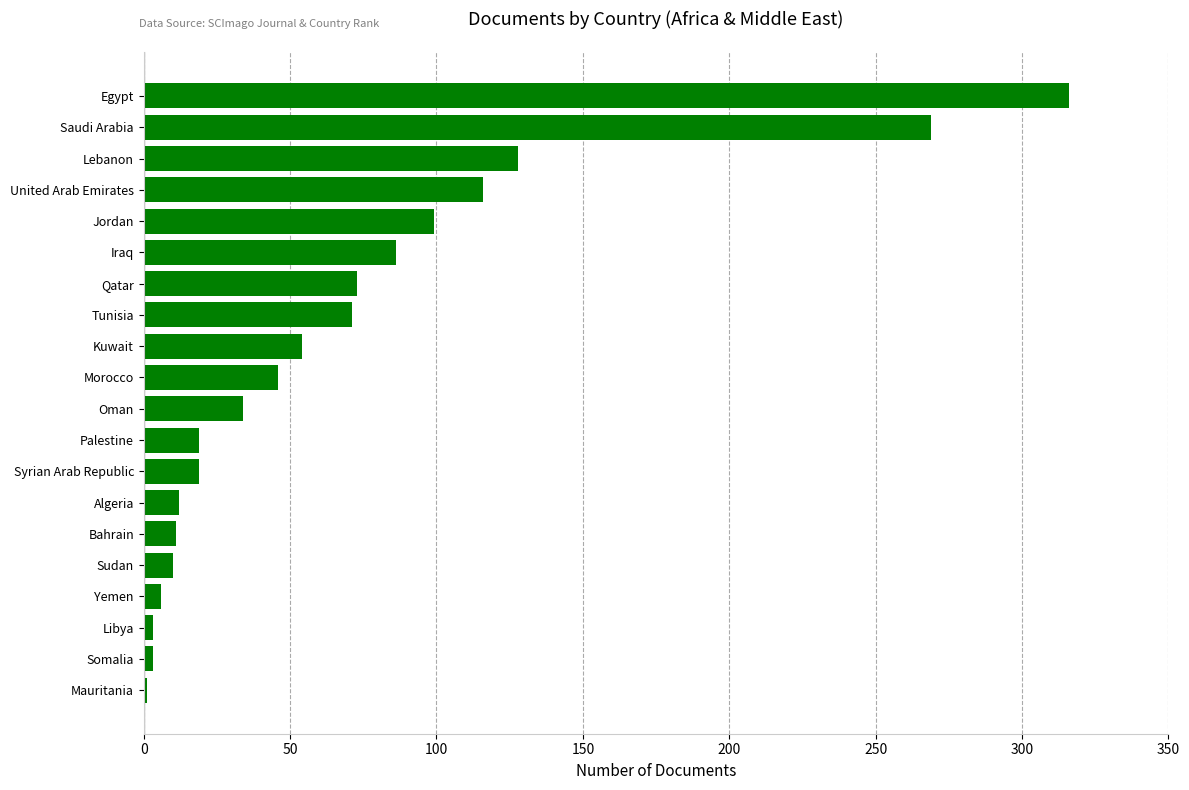

What is the sum of all values?

1376